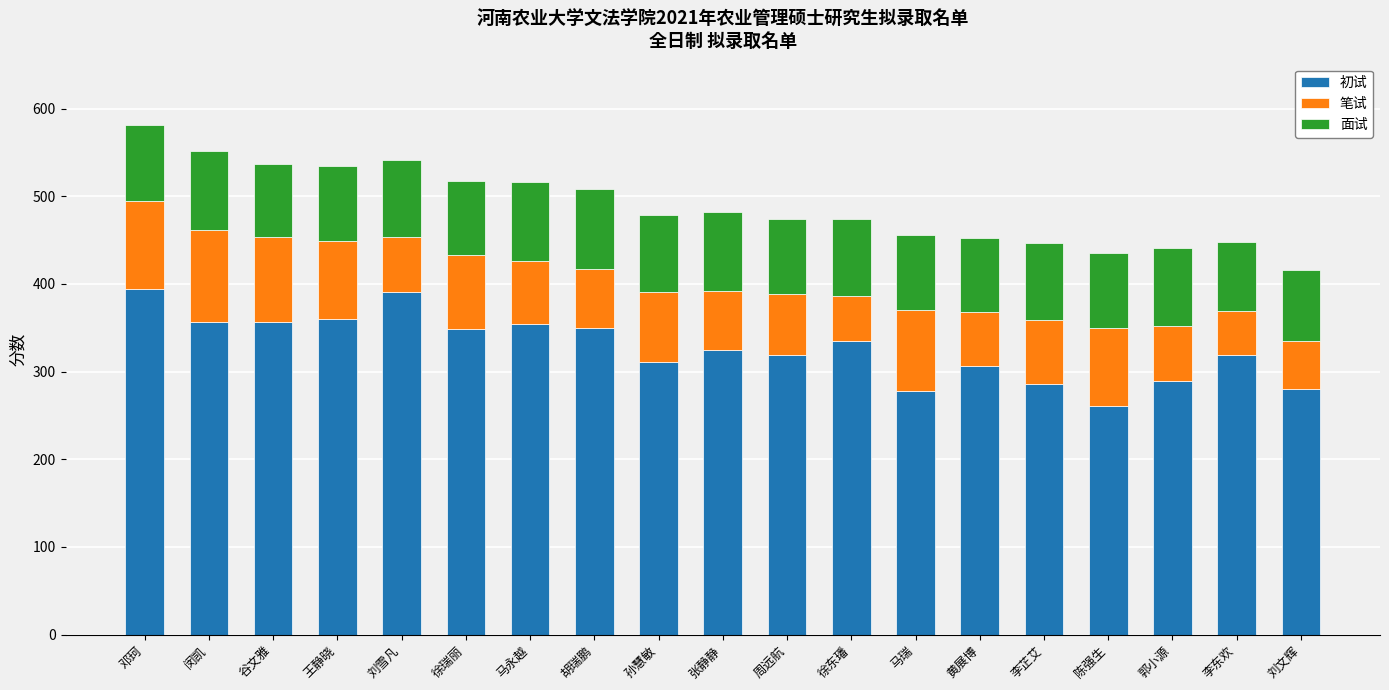

What is the minimum value for 初试?

261.0